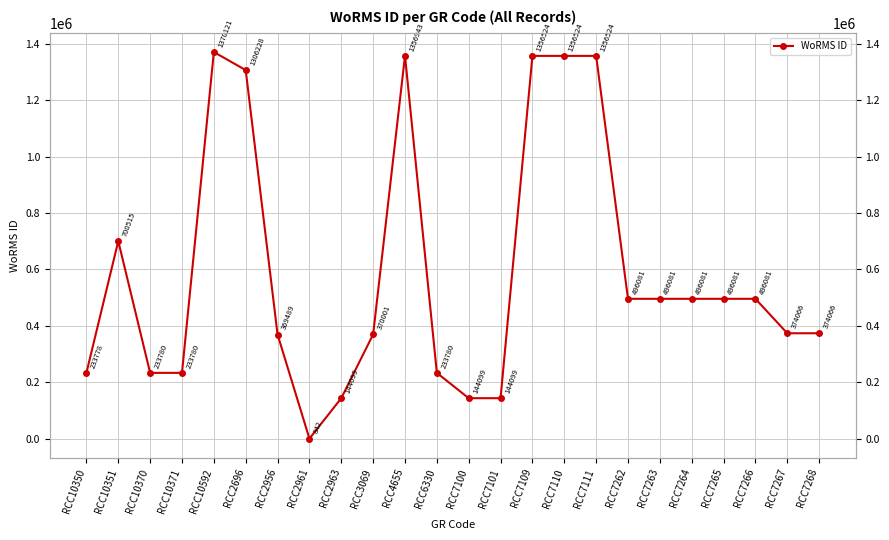

What is the maximum value shown in the chart?

1370121